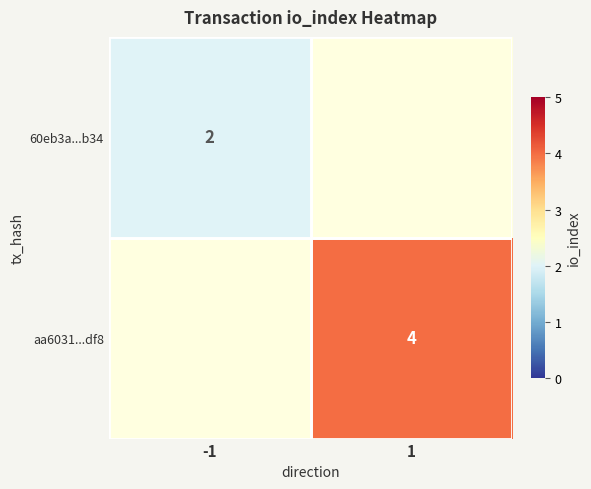

The 60eb3a...b34 series shows 1 at -1. True or false?

False